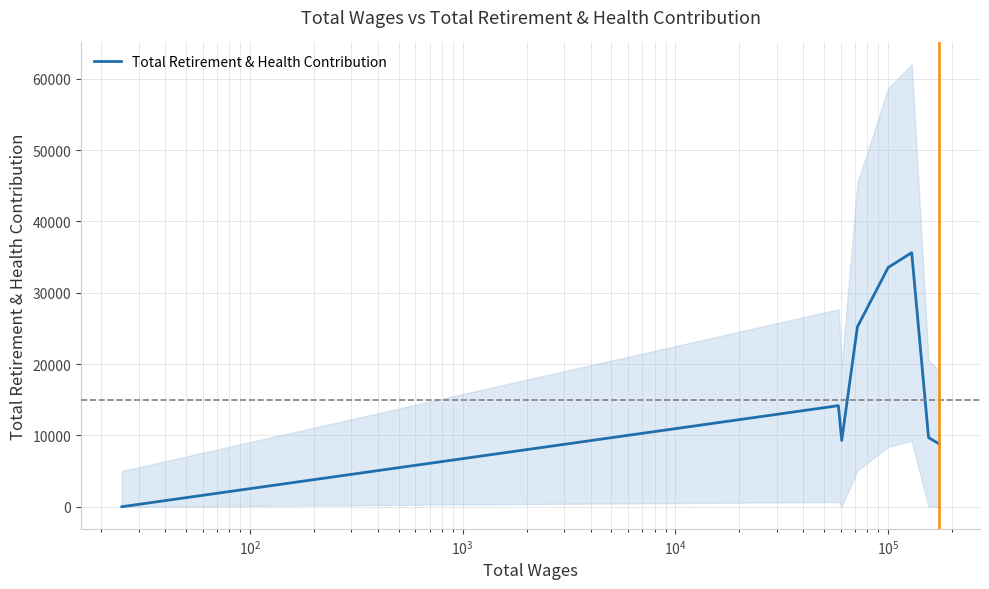

True or false: the data shows 15199 at $\mathdefault{10^{2}}$.

False